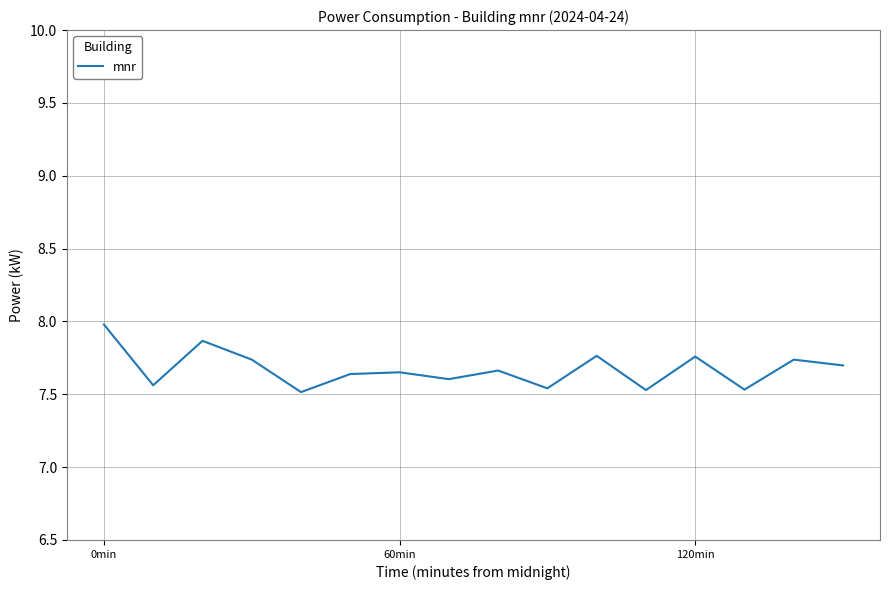

What is the difference between the maximum and minimum values?

0.5